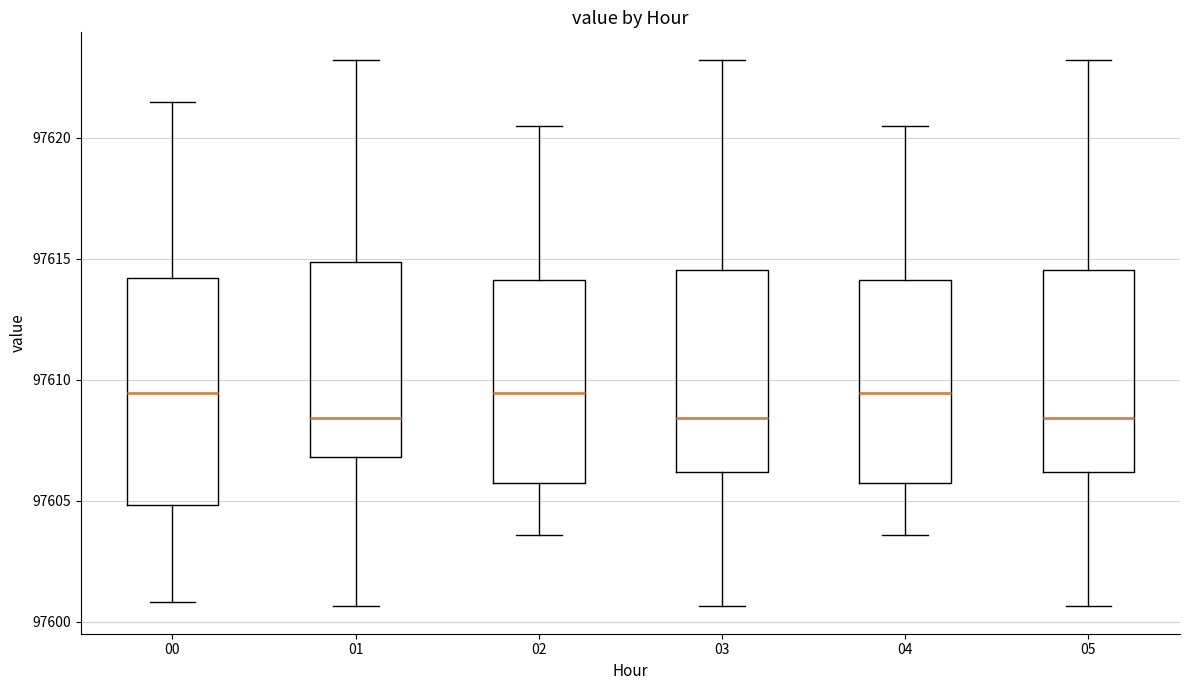

Reading left to right, read every box against the y-axis: the position of its median line, the range the box covers, and the ends of its whiskers. The values are not printed on the chart, so give them approximately, as read against the axis.

00: median 97609.5, box 97605.0 to 97614.0, whiskers 97601.0 to 97621.5
01: median 97608.5, box 97607.0 to 97615.0, whiskers 97600.5 to 97623.0
02: median 97609.5, box 97605.5 to 97614.0, whiskers 97603.5 to 97620.5
03: median 97608.5, box 97606.0 to 97614.5, whiskers 97600.5 to 97623.0
04: median 97609.5, box 97605.5 to 97614.0, whiskers 97603.5 to 97620.5
05: median 97608.5, box 97606.0 to 97614.5, whiskers 97600.5 to 97623.0